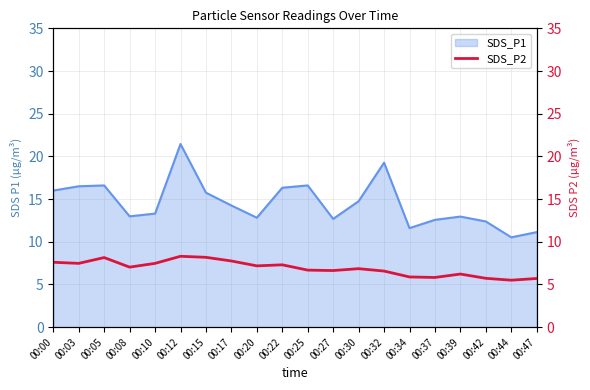

At which label does the data first exceed 7?

00:00